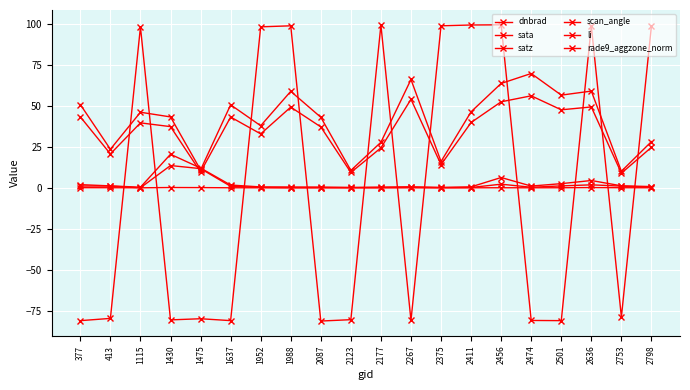

What is the total value across all series at 2753?

-57.5